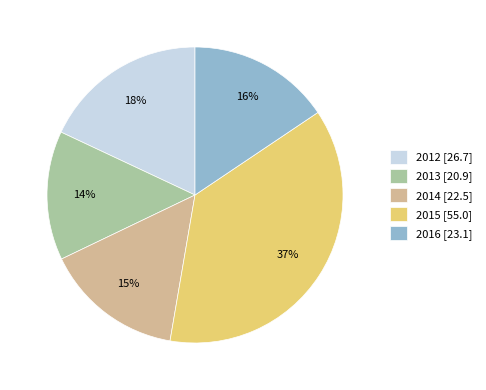

What is the ratio of the value at 2016 [23.1] to the value at 2015 [55.0]?

0.4